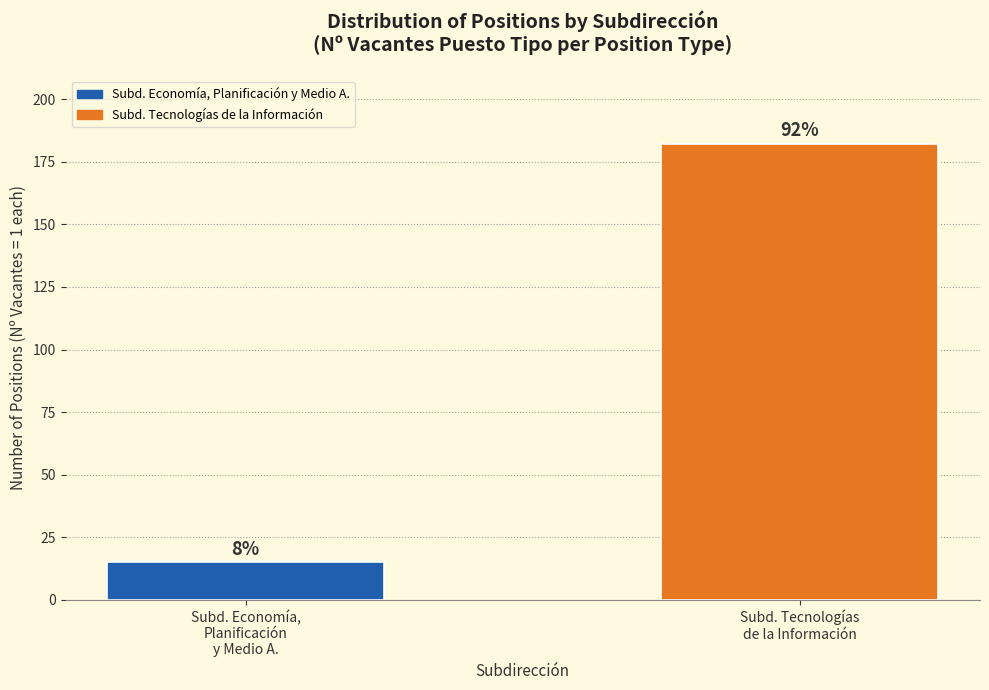

How many bars are there in total?

2